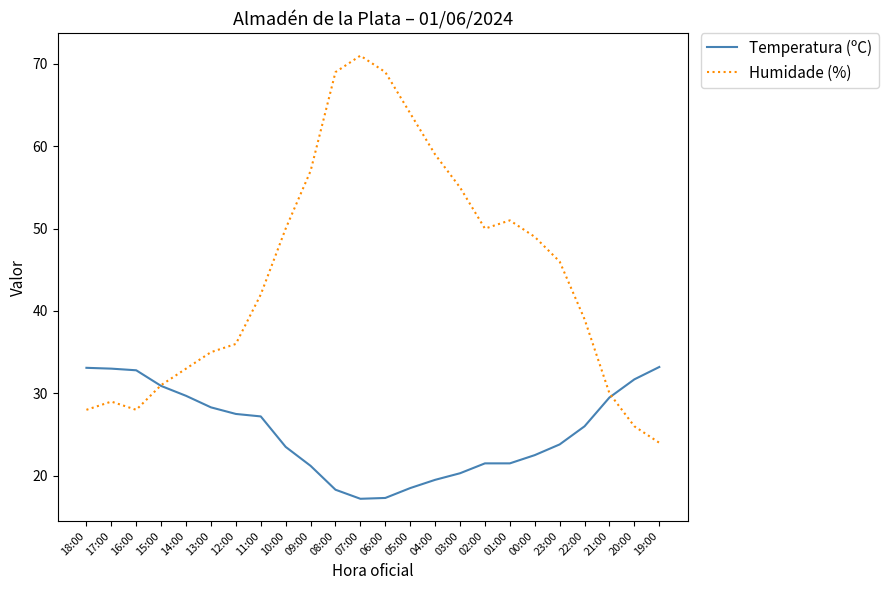

What is the difference between the maximum and minimum values in the Humidade (%) series?

47.0